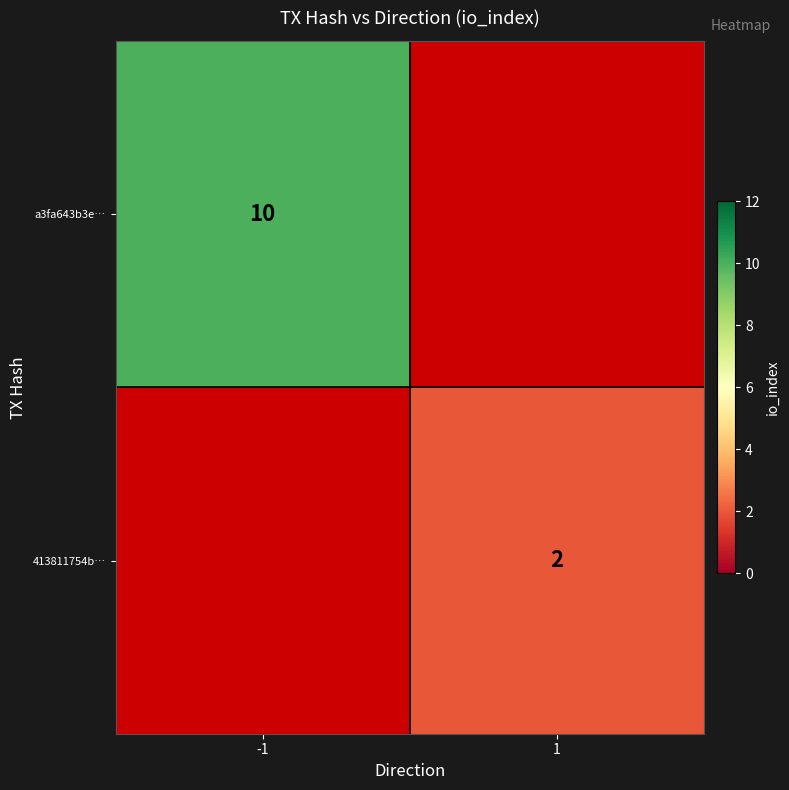

True or false: a3fa643b3e… has a value of 15 at -1.

False